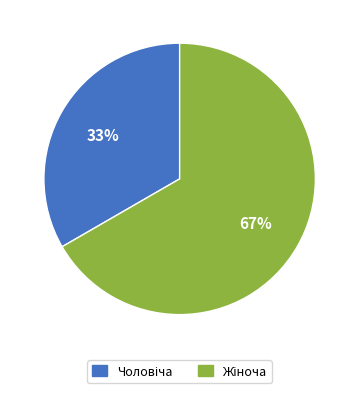

How many segments does this pie chart have?

2